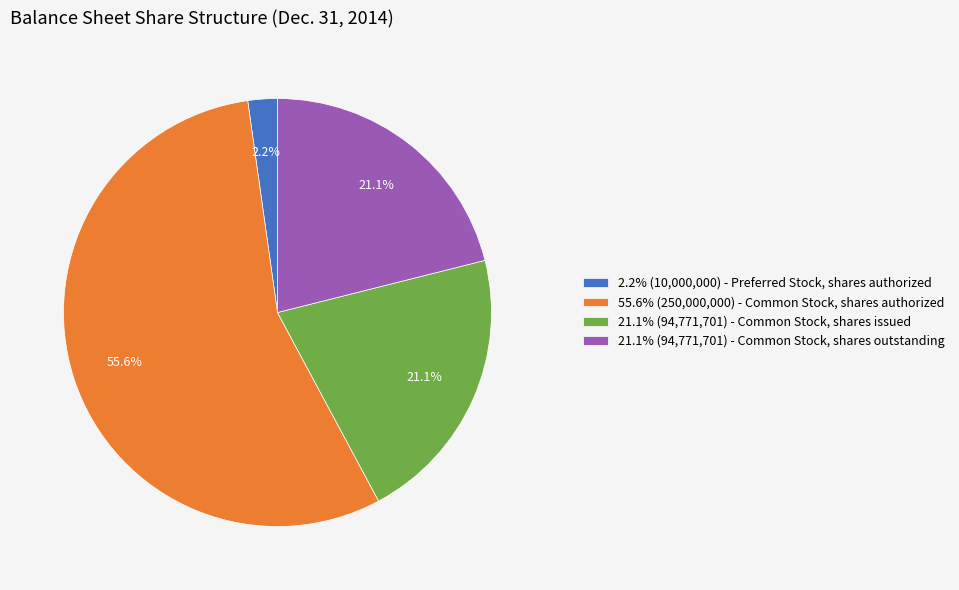

Is there any slice that represents more than half of the pie?

Yes